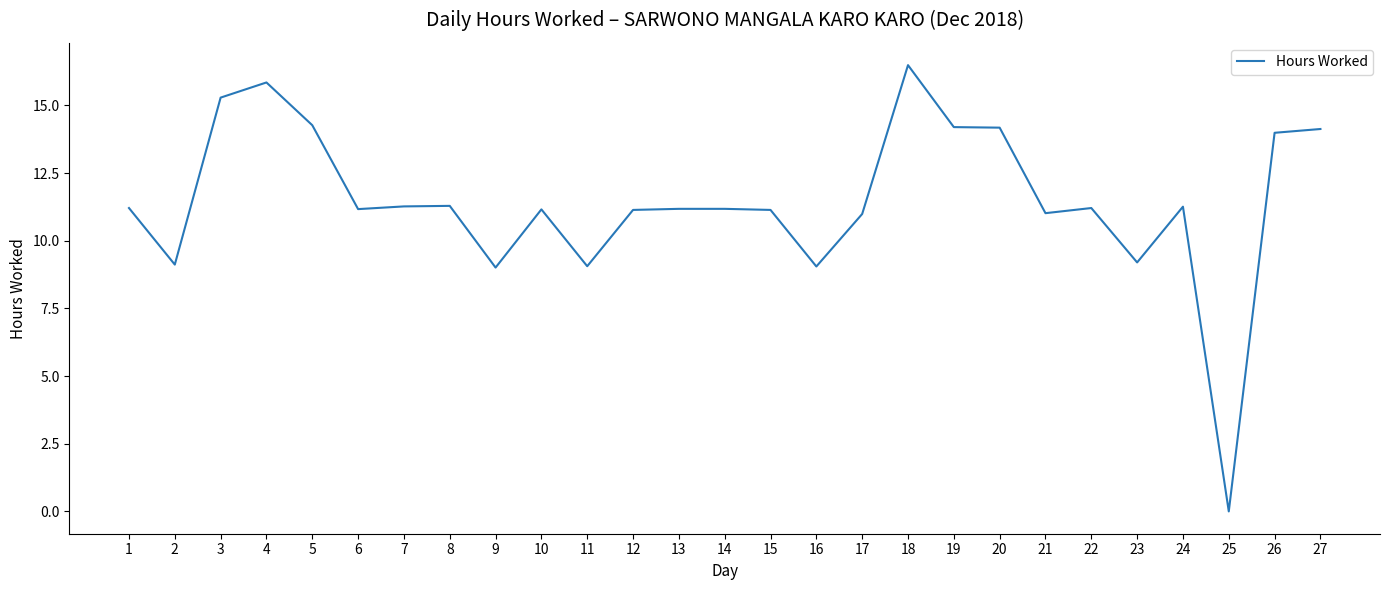

What is the change in value from 12 to 25?

-11.1